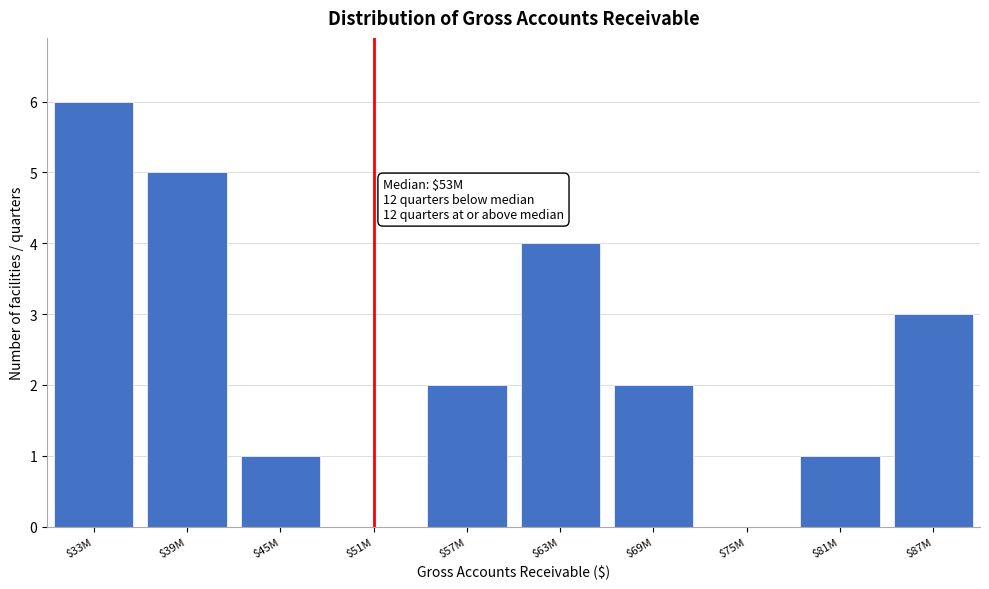

The chart shows a value of 3 at $57M. True or false?

False